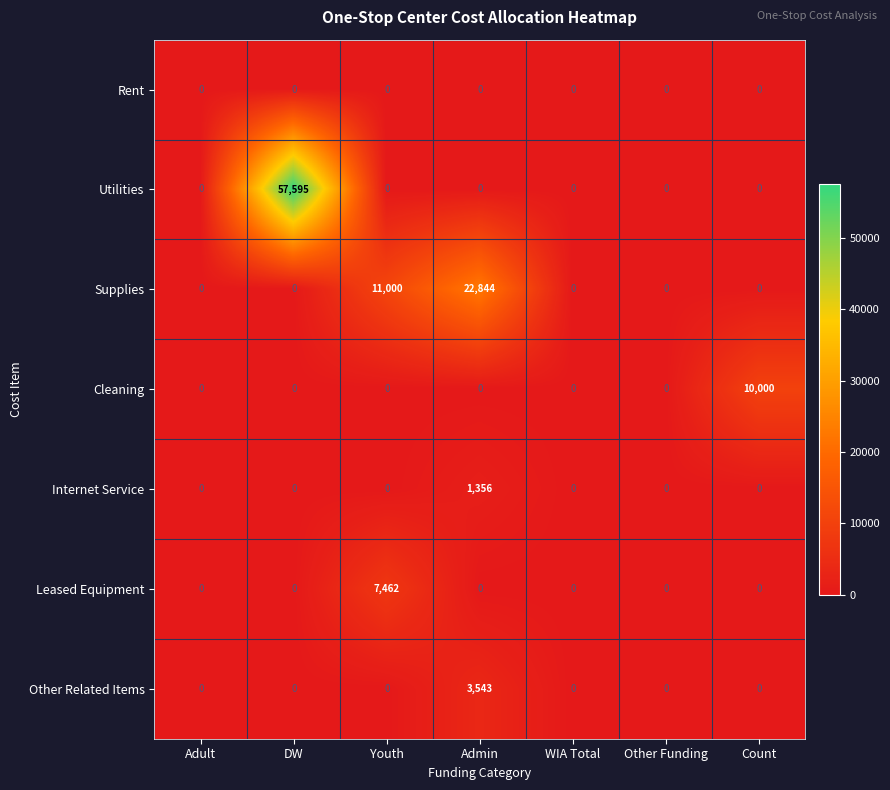

How many categories are shown in the chart?

7